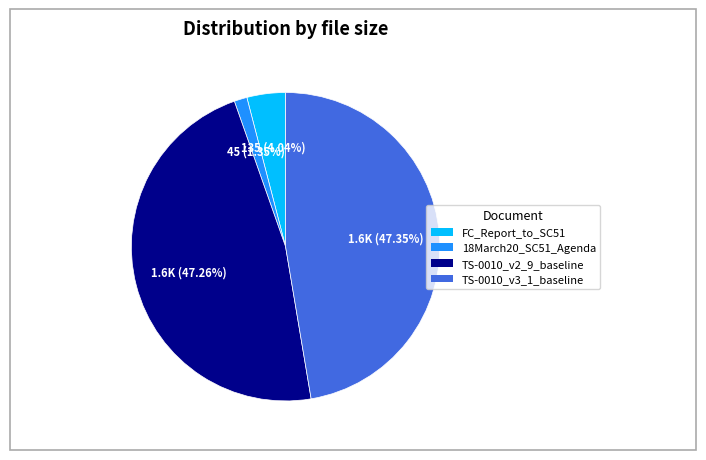

Which slice is the smallest?

18March20_SC51_Agenda